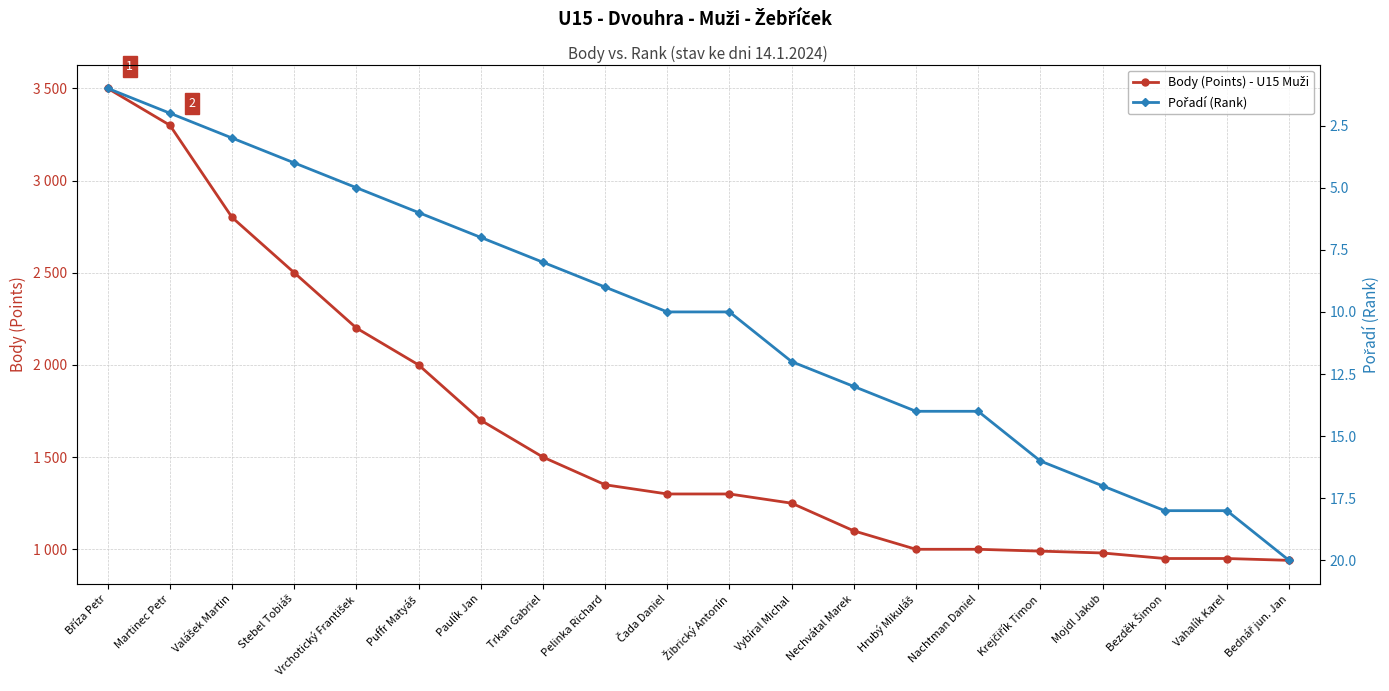

What is the difference between the maximum and second lowest values in the Body (Points) - U15 Muži series?

2550